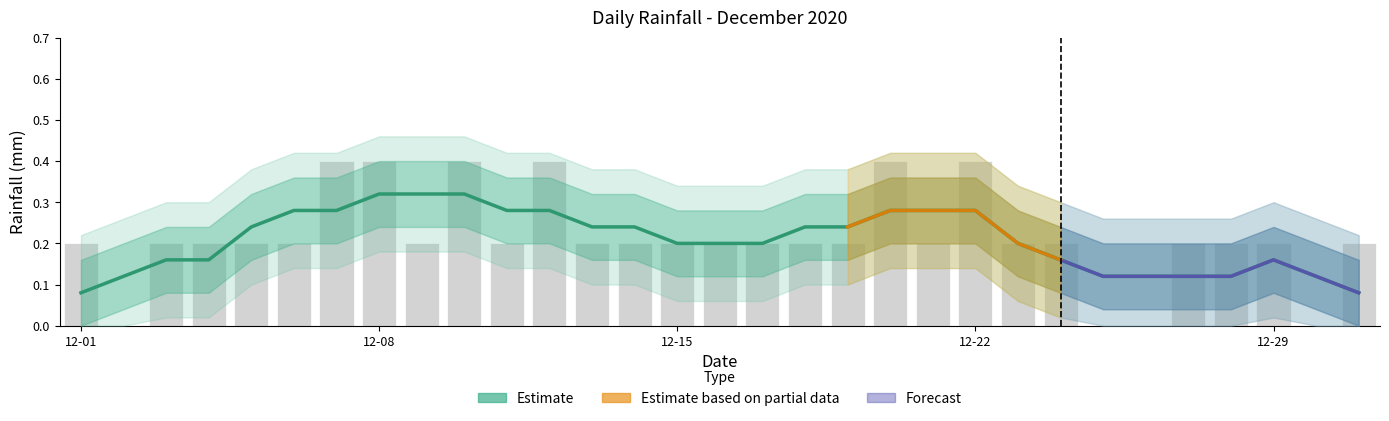

True or false: the data shows 0.0 at 2020-12-25.

True